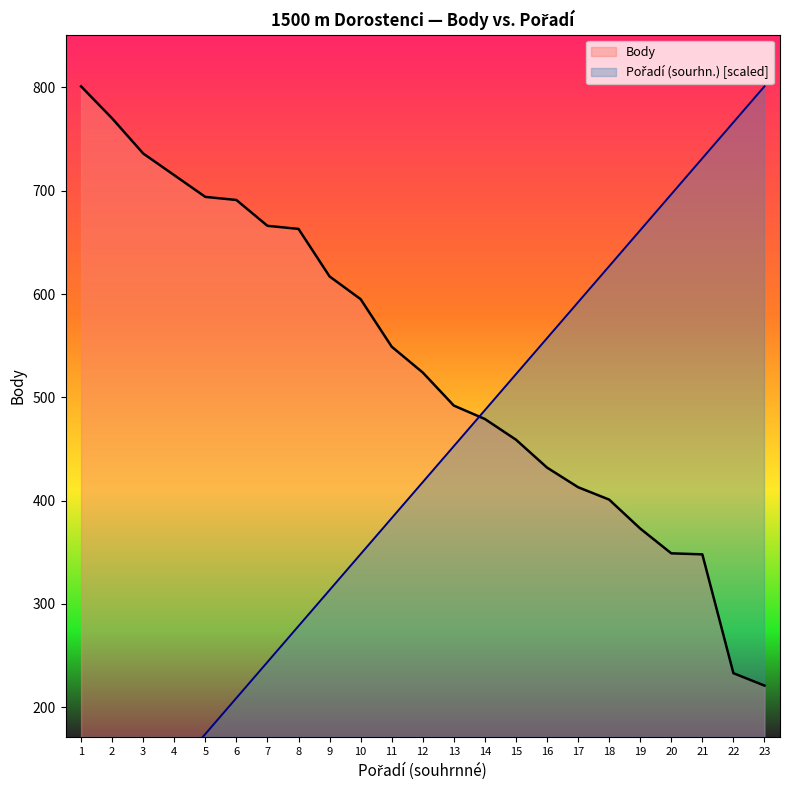

Which series changed the most between 4 and 20?

Pořadí (sourhn.)